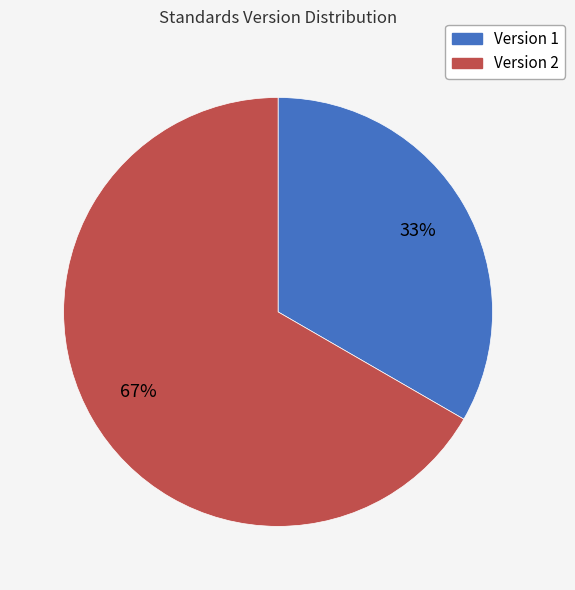

To the nearest percent, what is the average slice percentage?

50%